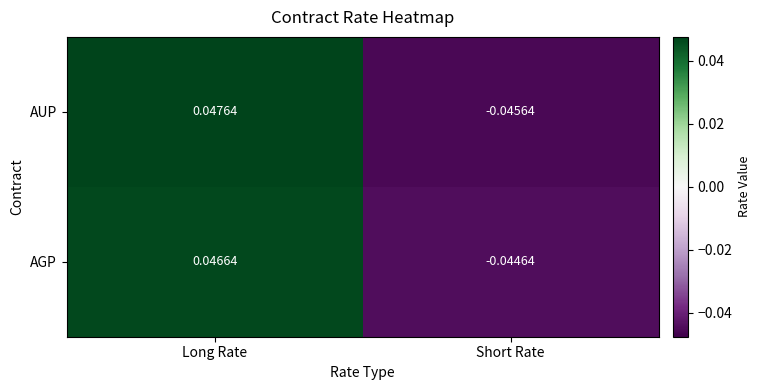

How many values in AUP are below zero?

1